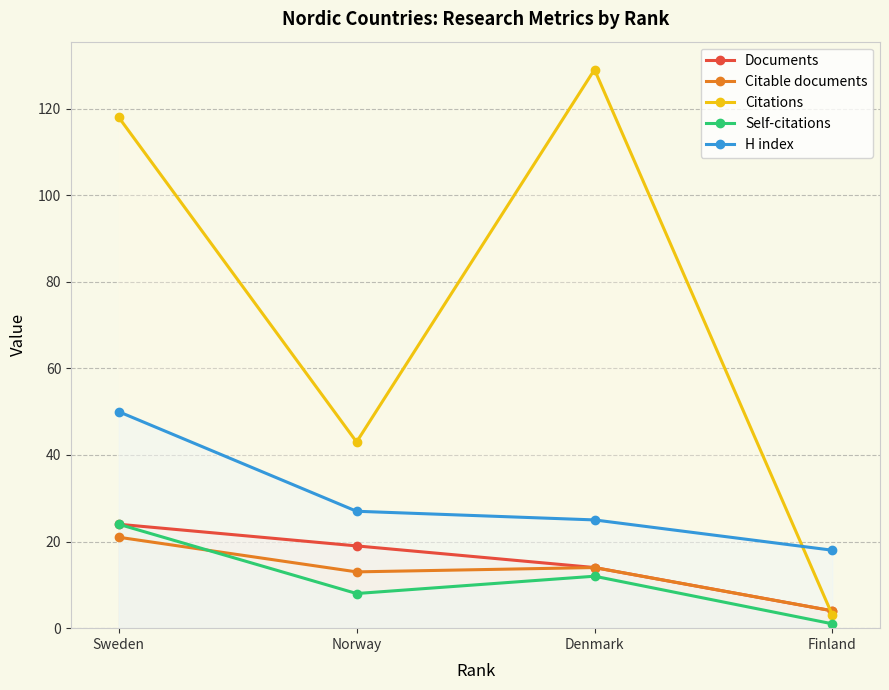

True or false: Self-citations and Documents cross at least once.

False